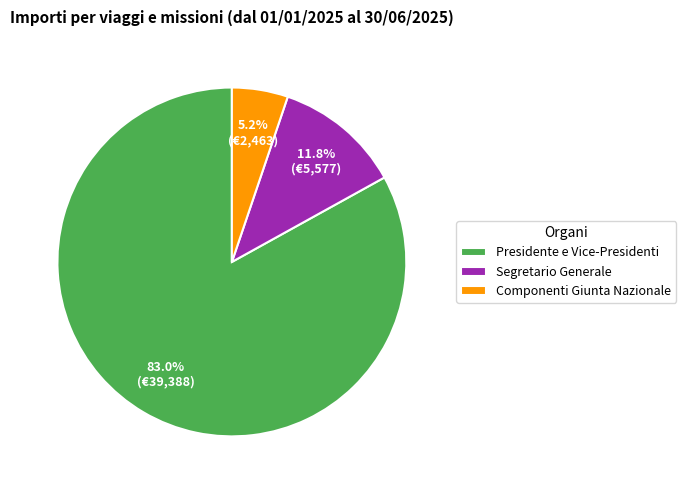

Rank the categories by value from highest to lowest.

Presidente e Vice-Presidenti, Segretario Generale, Componenti Giunta Nazionale